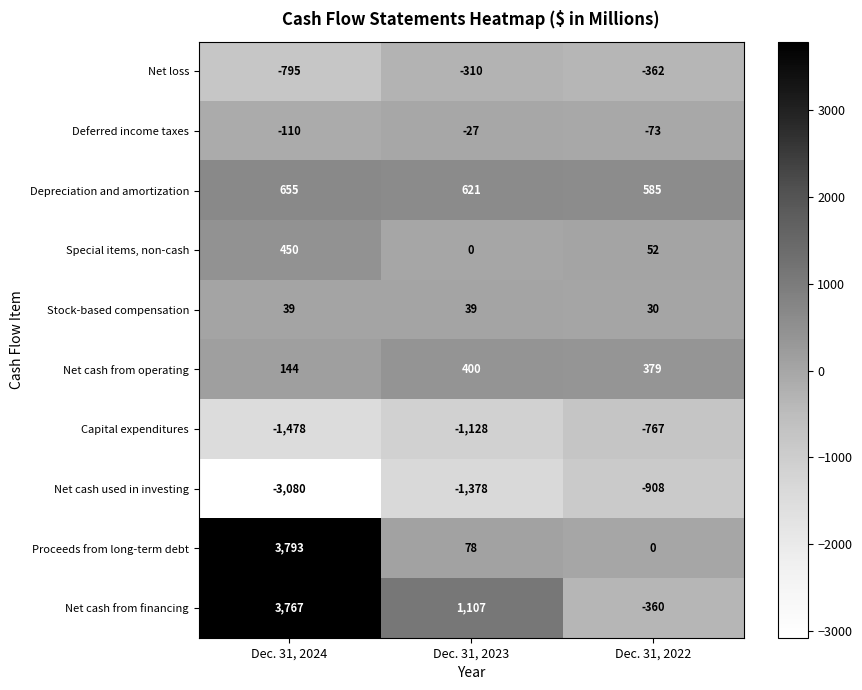

Which series has the largest total across all categories?

Net cash from financing